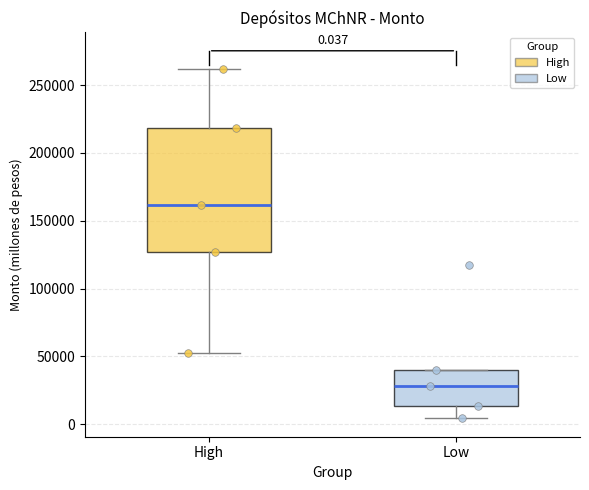

Which box has the highest median line?

High